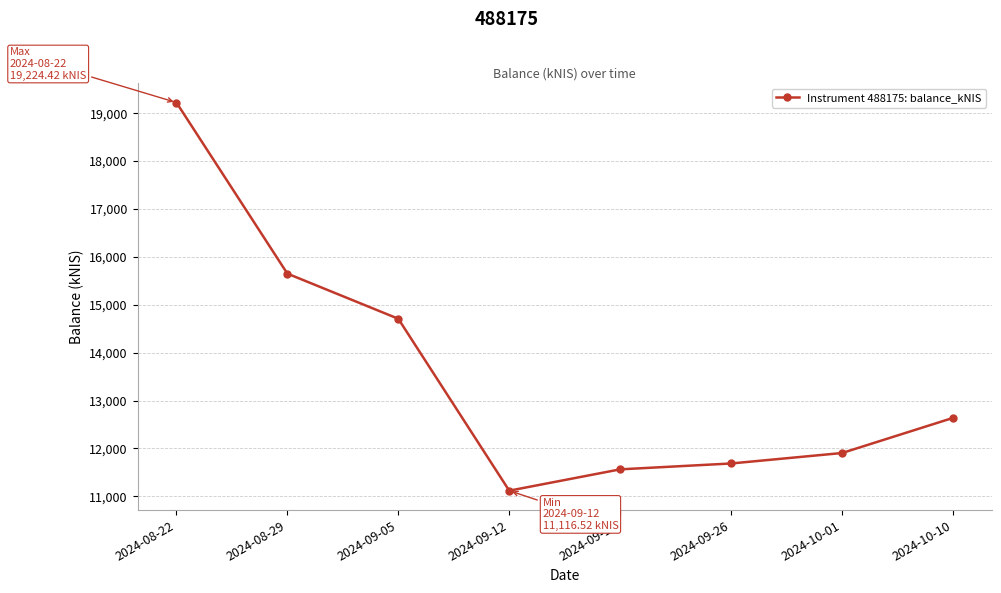

Reading left to right, what are all the values shown in this chart?

2024-08-22=19224.4	2024-08-29=15650.6	2024-09-05=14707.6	2024-09-12=11116.5	2024-09-19=11562.1	2024-09-26=11684.7	2024-10-01=11903.4	2024-10-10=12636.8